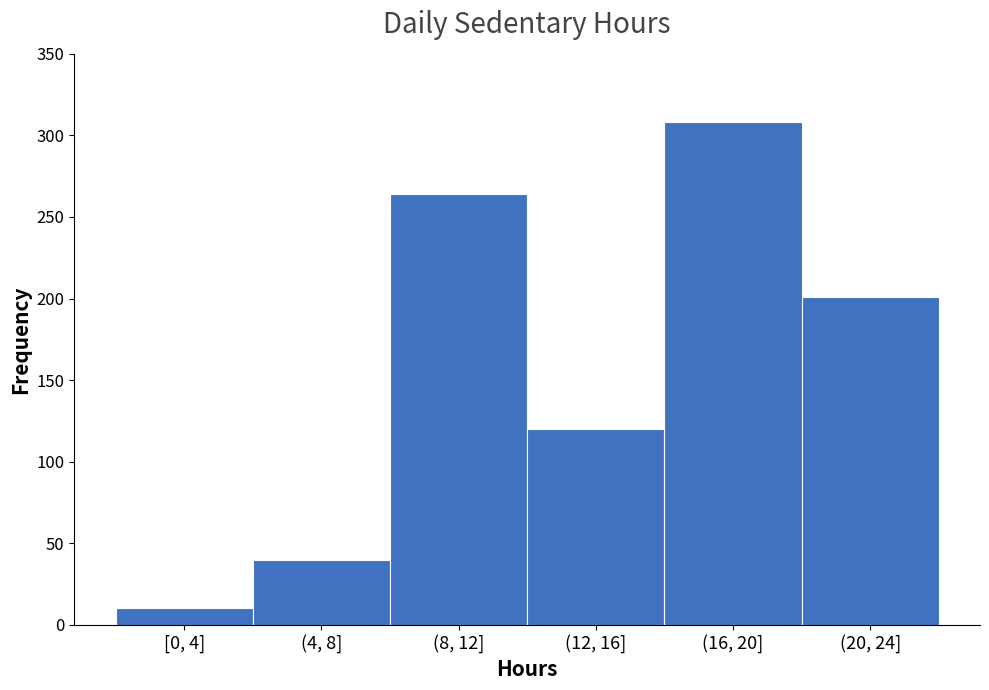

Reading left to right, transcribe all the data shown in this chart.

10	40	264	120	308	201